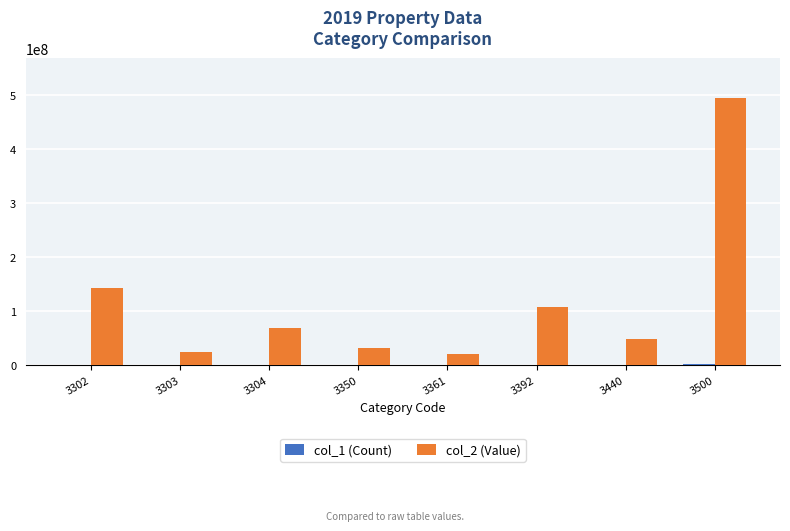

What is the maximum value shown in the chart?

494217623